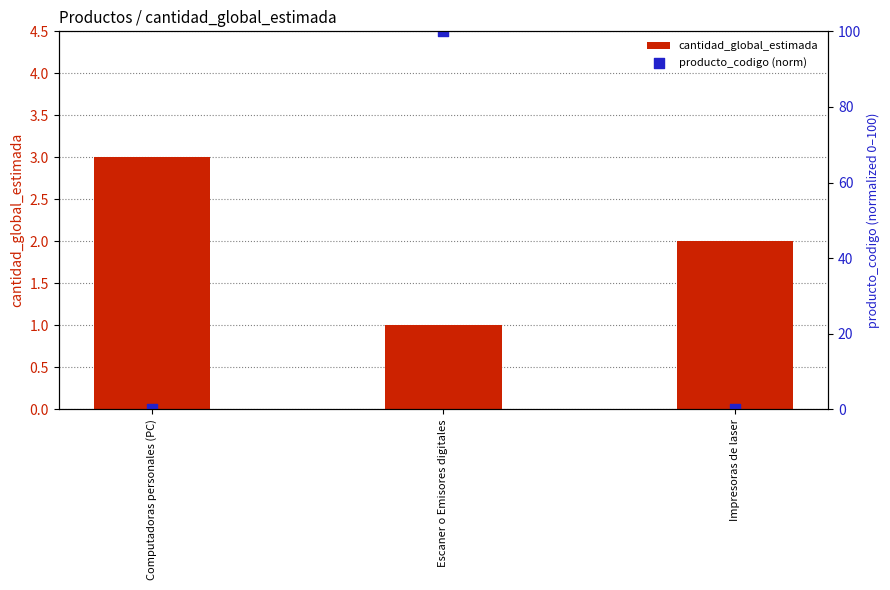

At how many categories does at least one series exceed 97?

1